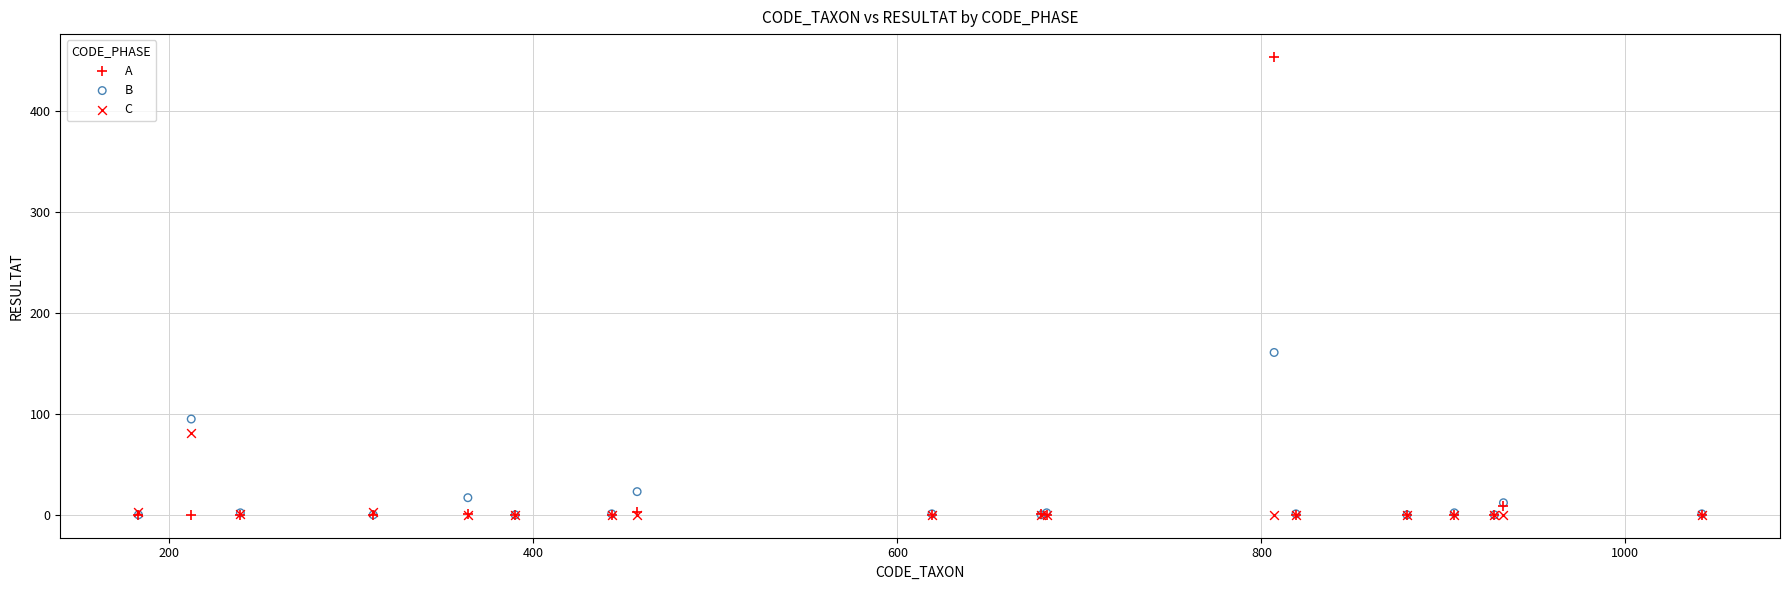

Which series reaches the maximum Y coordinate?

A